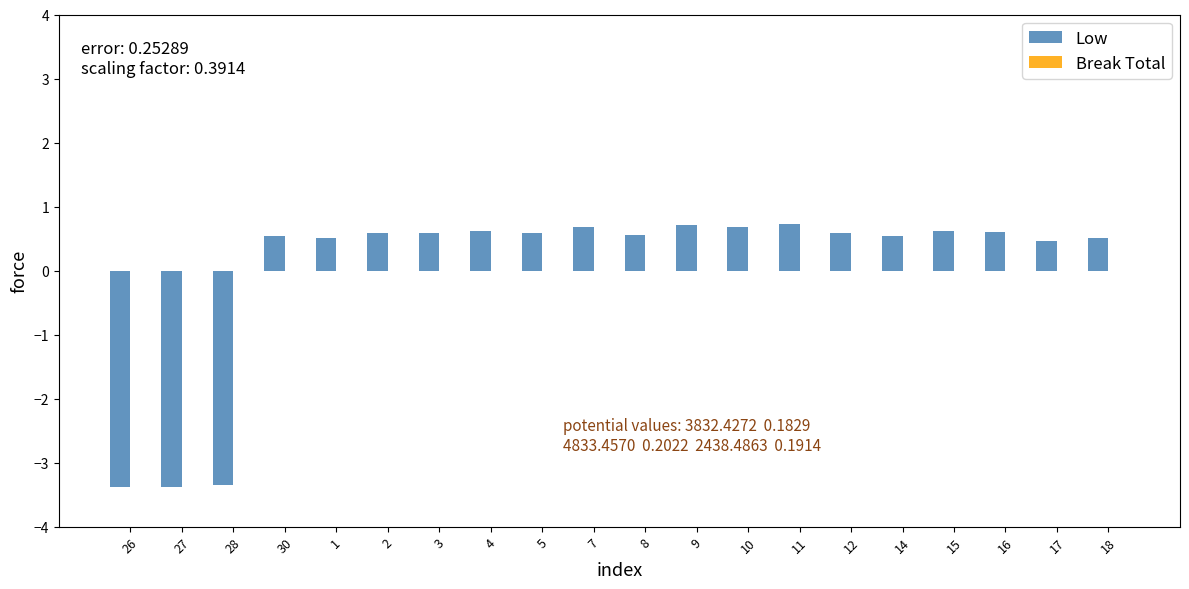

What is the value of the 13th bar from the left?

0.7